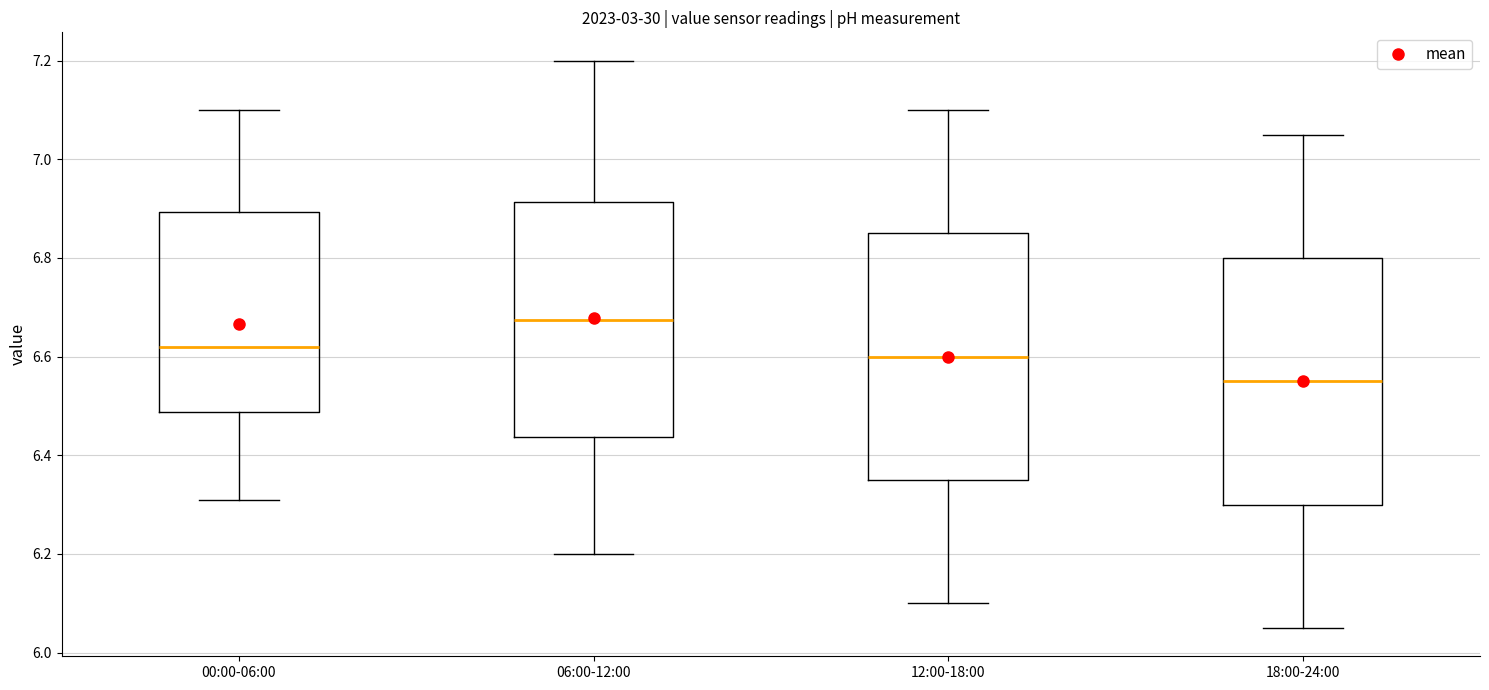

Which box has the lowest median line?

18:00-24:00